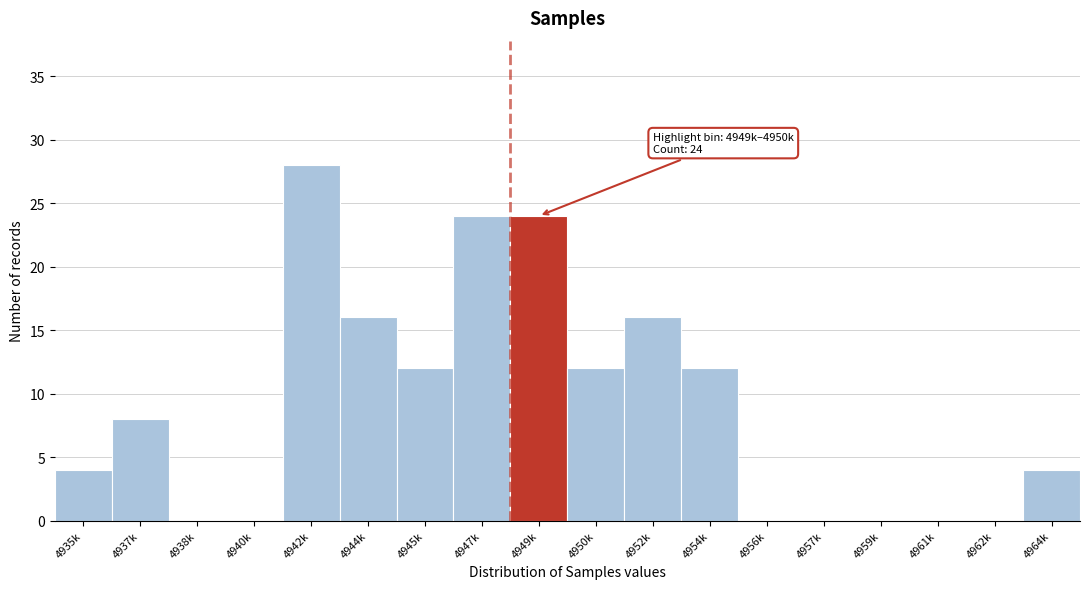

Reading right to left, transcribe all the data shown in this chart.

4964k=4	4962k=0	4961k=0	4959k=0	4957k=0	4956k=0	4954k=12	4952k=16	4950k=12	4949k=24	4947k=24	4945k=12	4944k=16	4942k=28	4940k=0	4938k=0	4937k=8	4935k=4